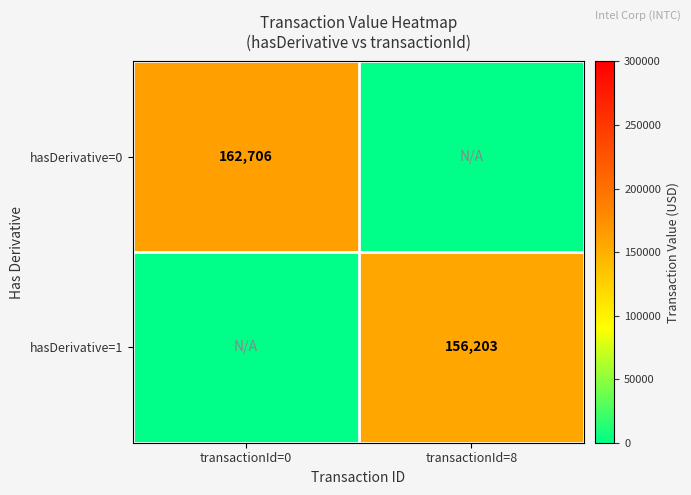

Is it true that hasDerivative=1 equals 41406 at transactionId=8?

False